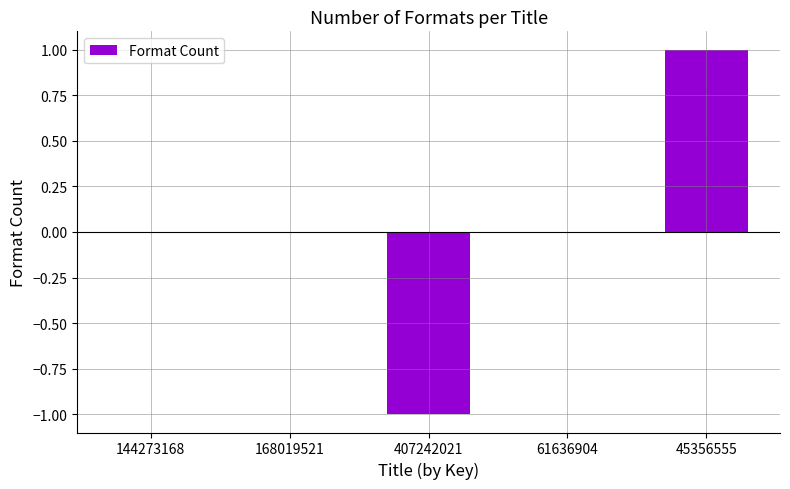

Which label corresponds to the largest value in the chart?

45356555